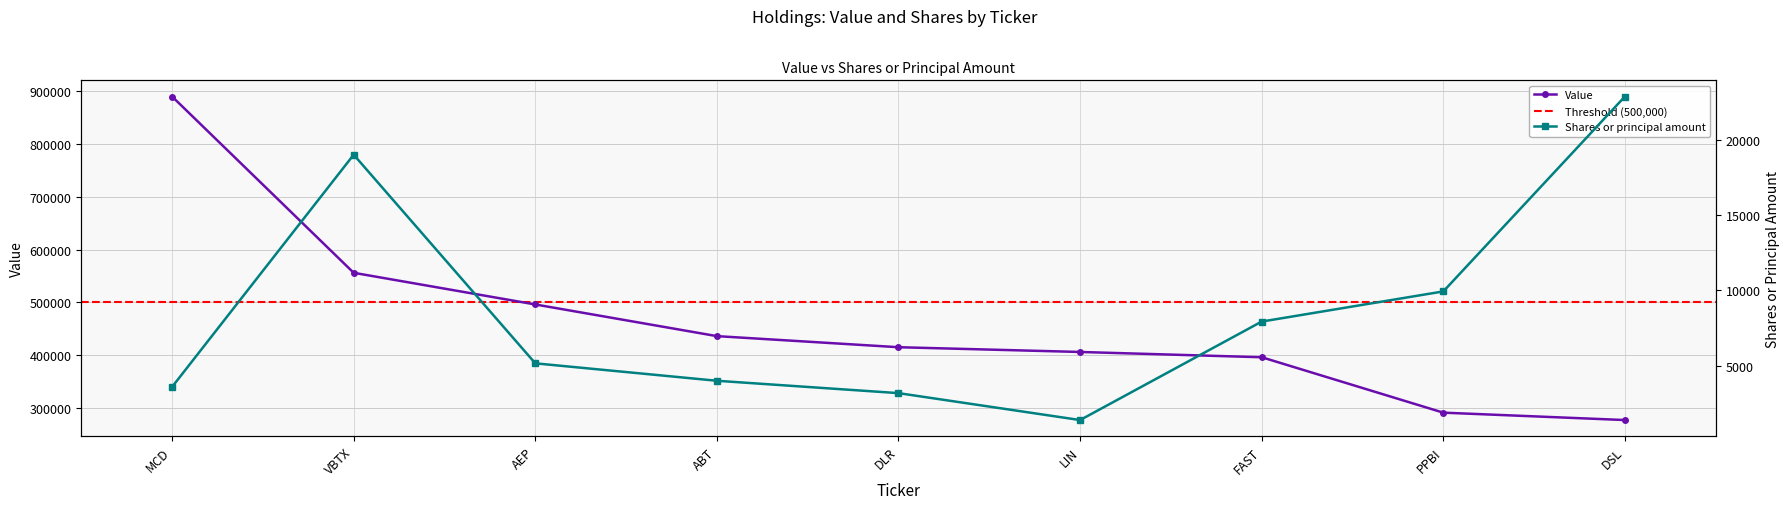

What is the difference between the maximum and second lowest values in the Value series?

599000